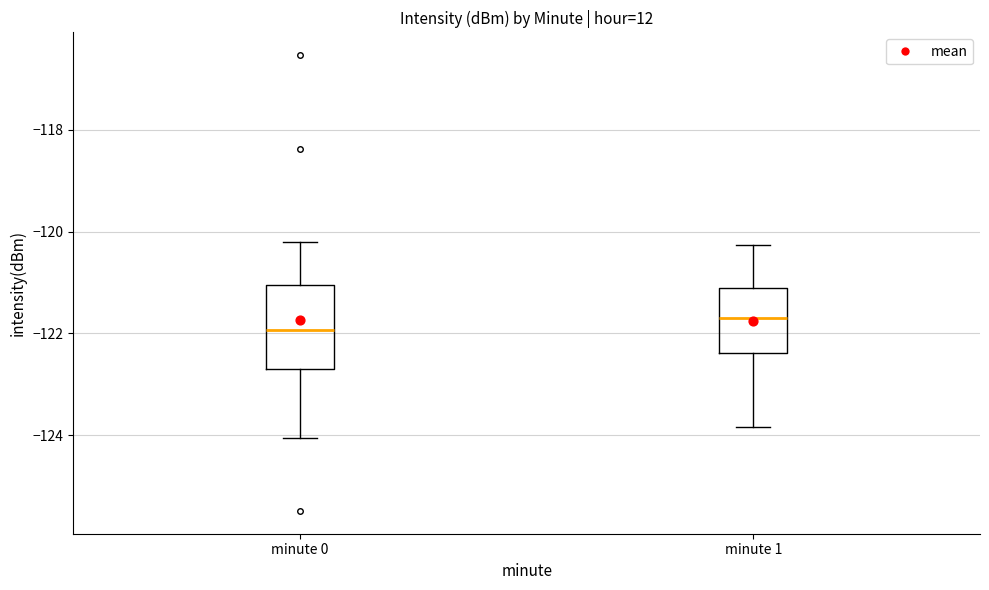

Where does the lower whisker of the box for minute 0 end on the y-axis? The values are not printed on the chart, so give them approximately, as read against the axis.

-124.0